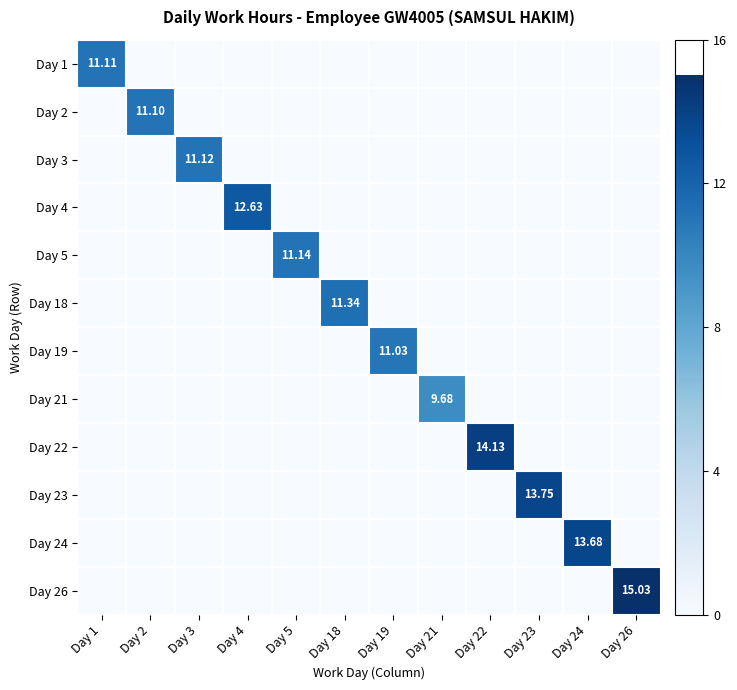

How many positive values does the Day 3 series have?

1